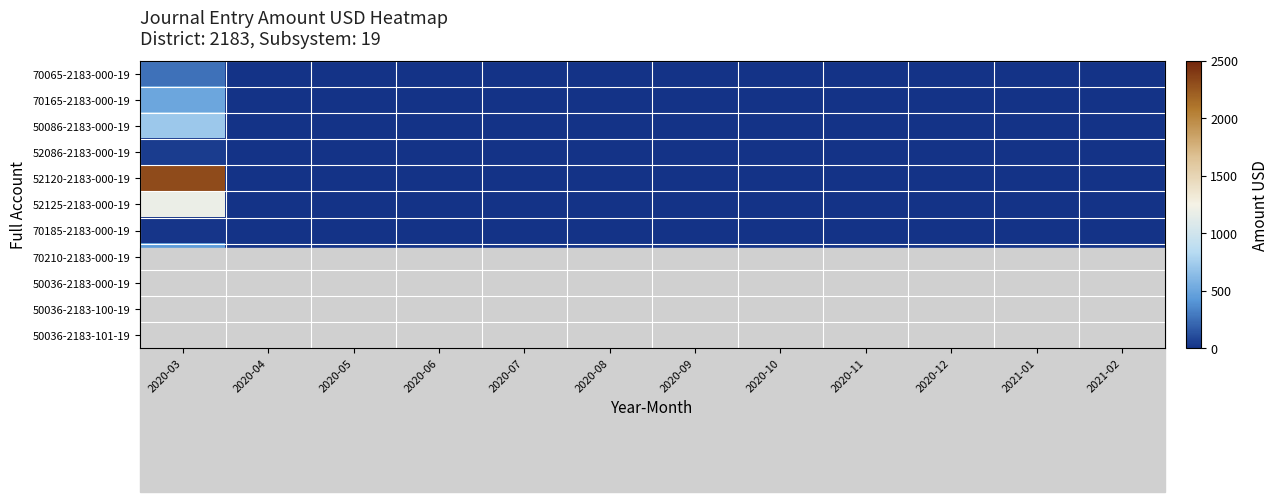

Rank the series at 2020-11 from lowest to highest value.

70065-2183-000-19, 70165-2183-000-19, 50086-2183-000-19, 52086-2183-000-19, 52120-2183-000-19, 52125-2183-000-19, 70185-2183-000-19, 70210-2183-000-19, 50036-2183-000-19, 50036-2183-100-19, 50036-2183-101-19